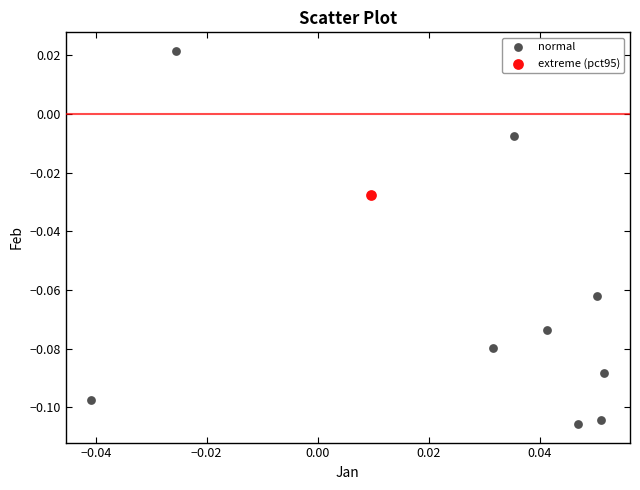

What are all the series names shown in the legend?

normal, extreme (pct95)